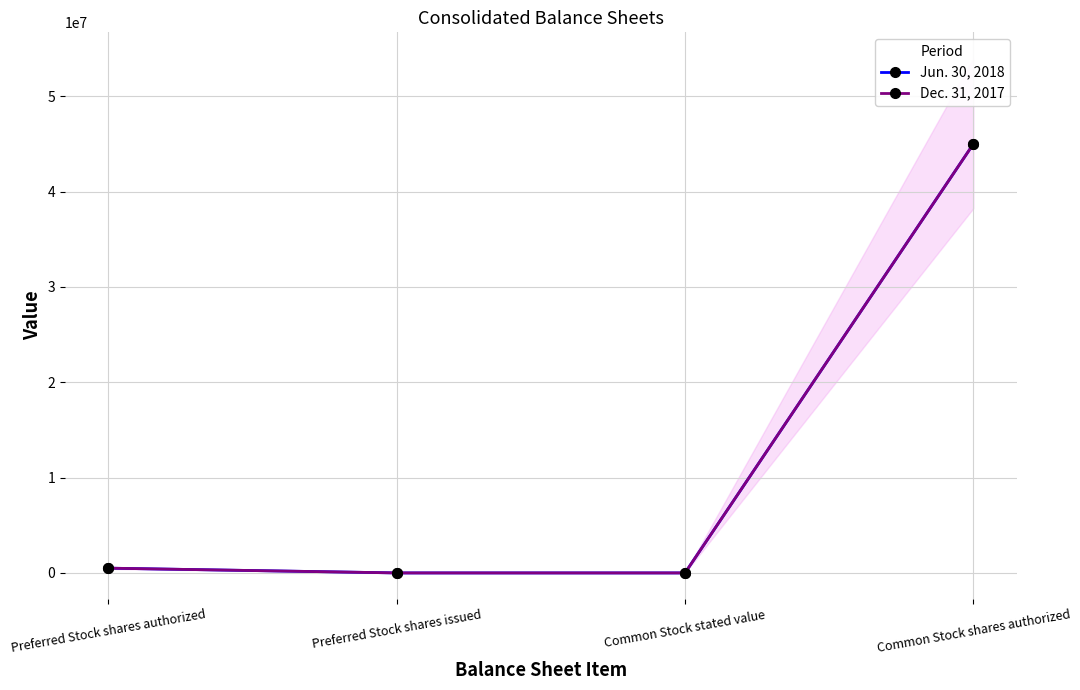

What is the value of the Jun. 30, 2018 point at the 1st from the left?

500000